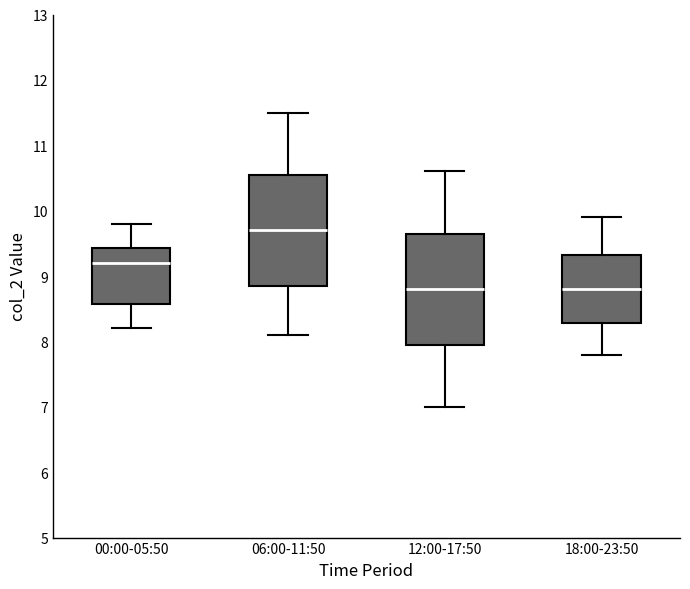

Reading left to right, transcribe this box plot: for each box, give where its median line is, the range the box spans, and where its two whiskers end, as read against the y-axis. The values are not printed on the chart, so give them approximately, as read against the axis.

00:00-05:50: median 9.2, box 8.6 to 9.4, whiskers 8.2 to 9.8
06:00-11:50: median 9.7, box 8.9 to 10.6, whiskers 8.1 to 11.5
12:00-17:50: median 8.8, box 8.0 to 9.7, whiskers 7.0 to 10.6
18:00-23:50: median 8.8, box 8.3 to 9.3, whiskers 7.8 to 9.9